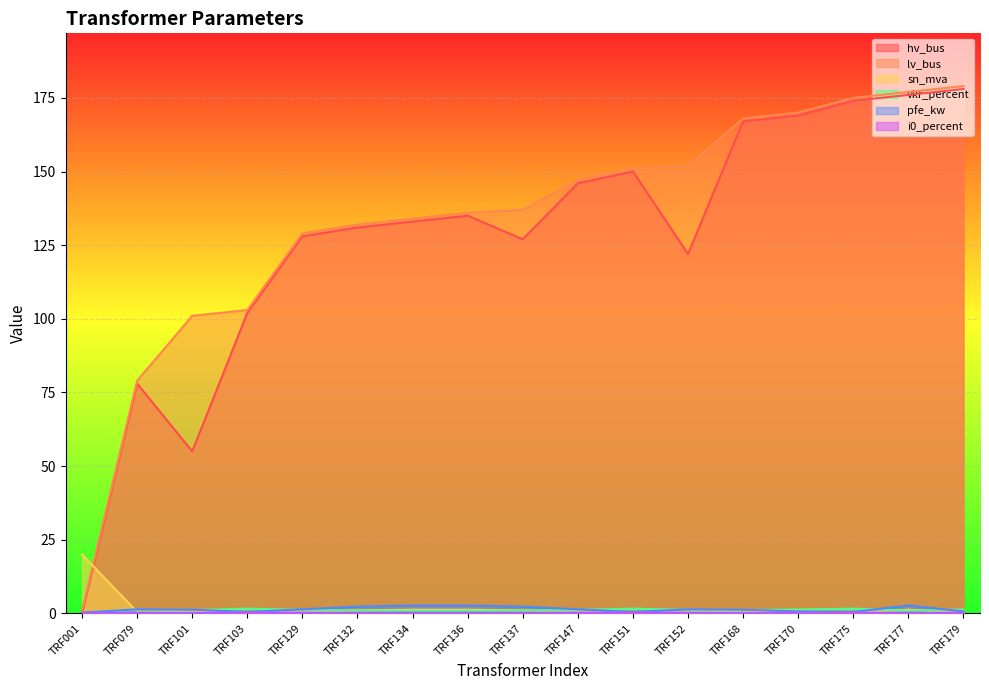

Is it true that i0_percent equals 0.3 at TRF170?

True